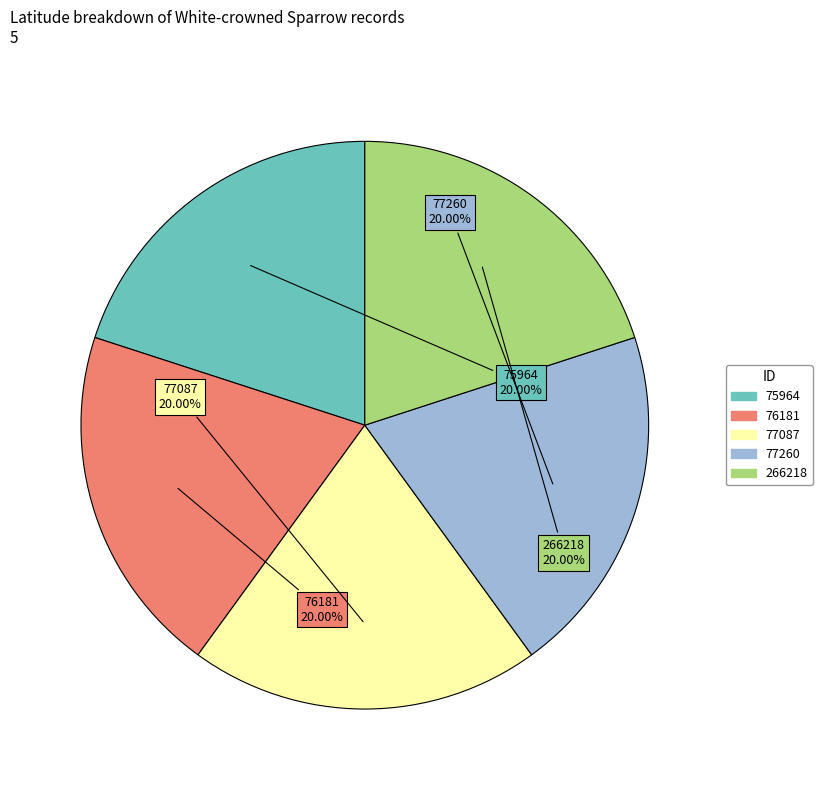

Combined, what portion of the pie is 76181 and 75964?

40.0%